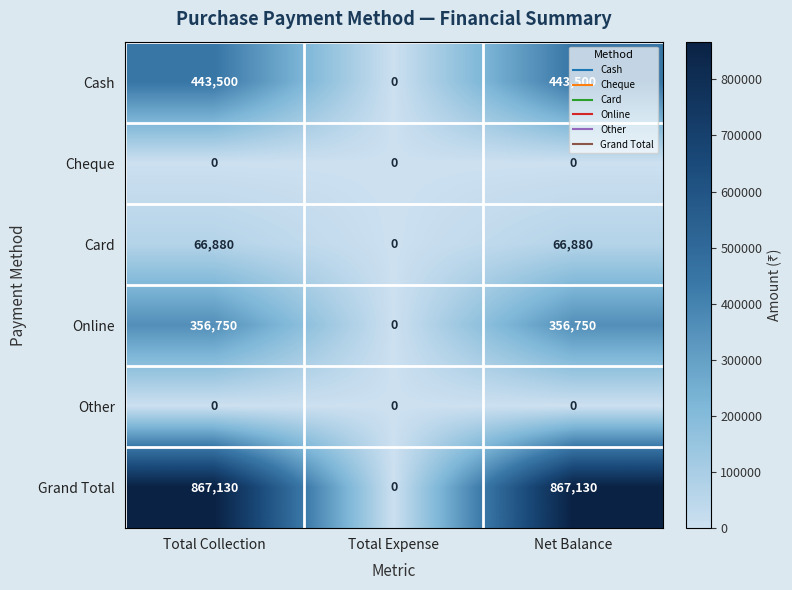

Is it true that Grand Total equals 867130 at Total Collection?

True